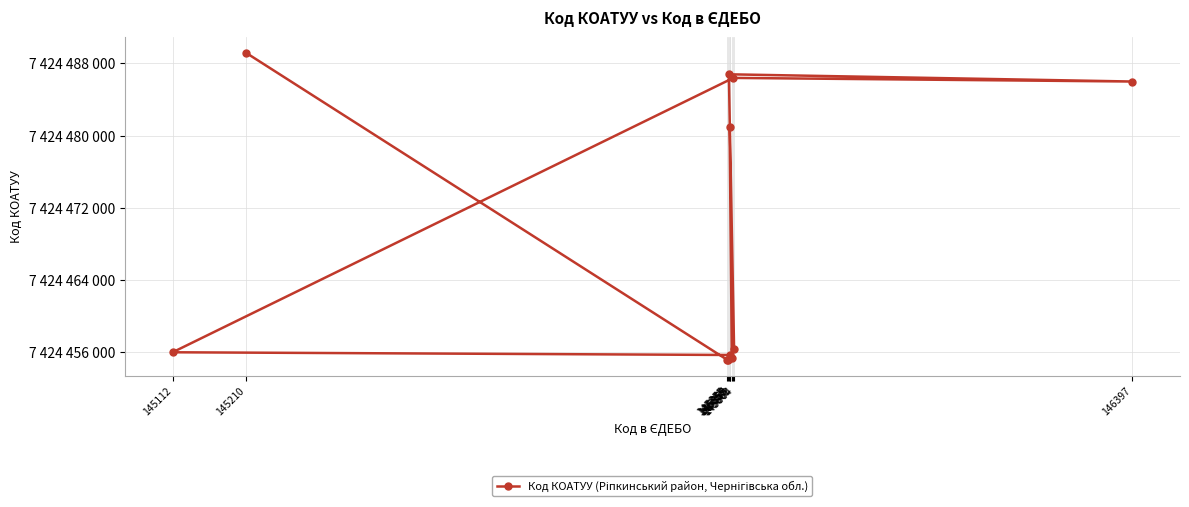

Which category has the highest value across all series?

145210